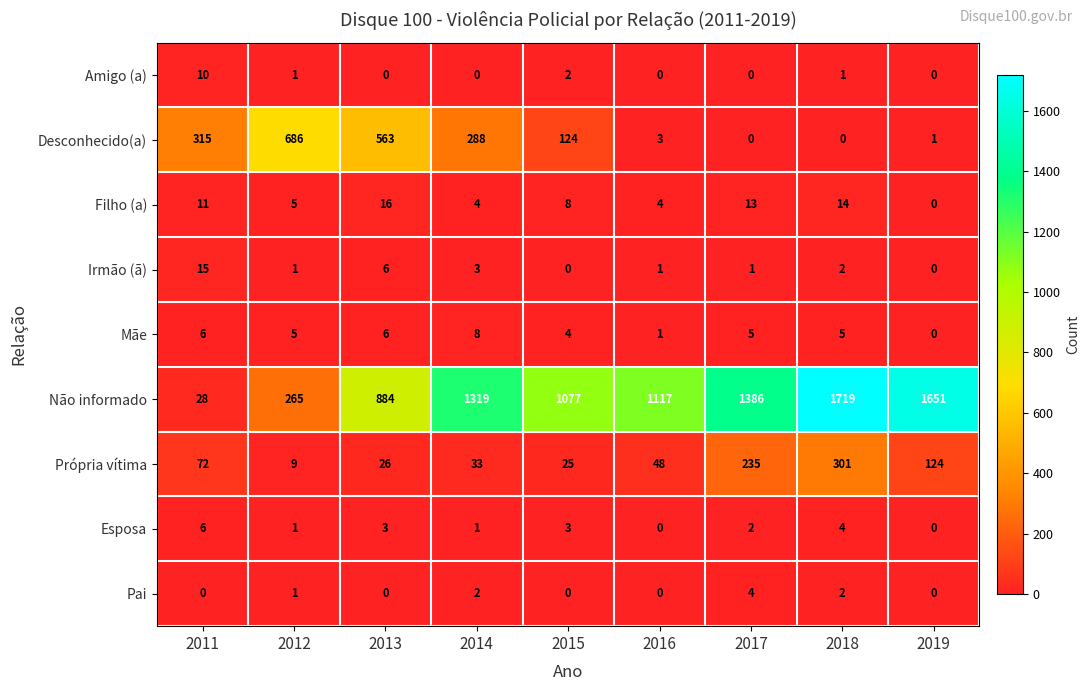

Which series has the largest range (max minus min)?

Não informado